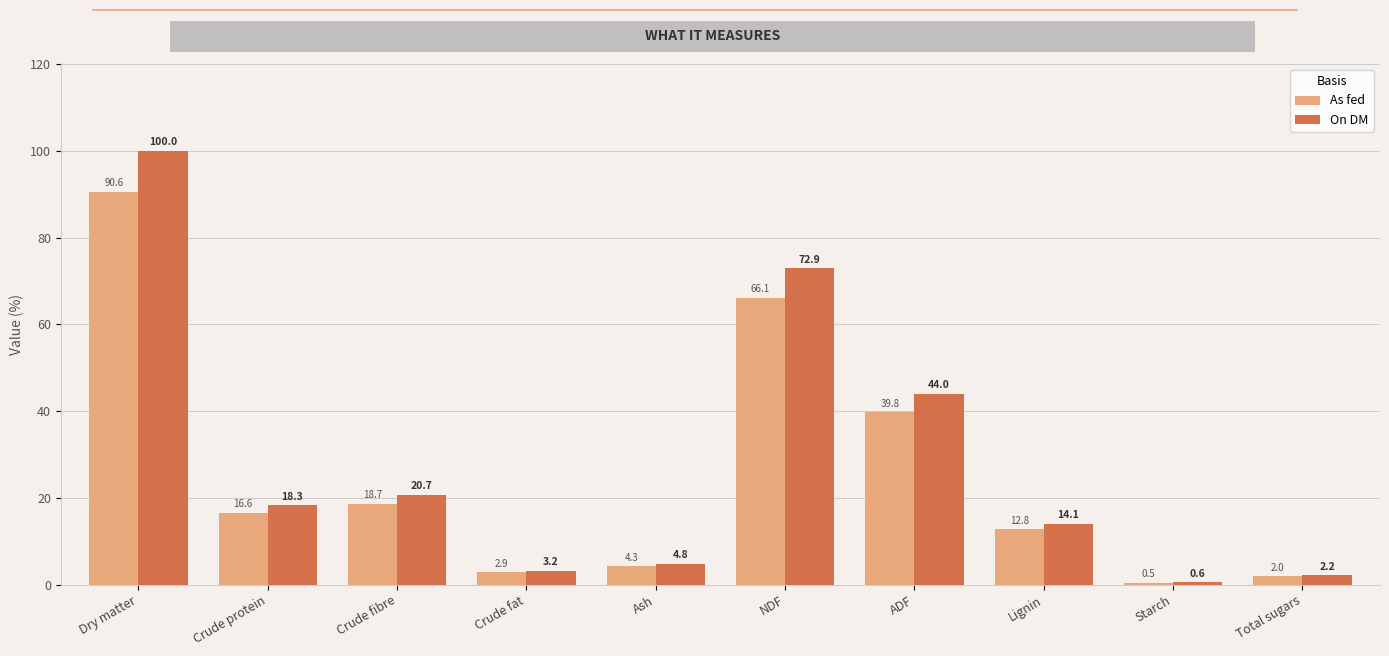

What are all the series names shown in the legend?

As fed, On DM